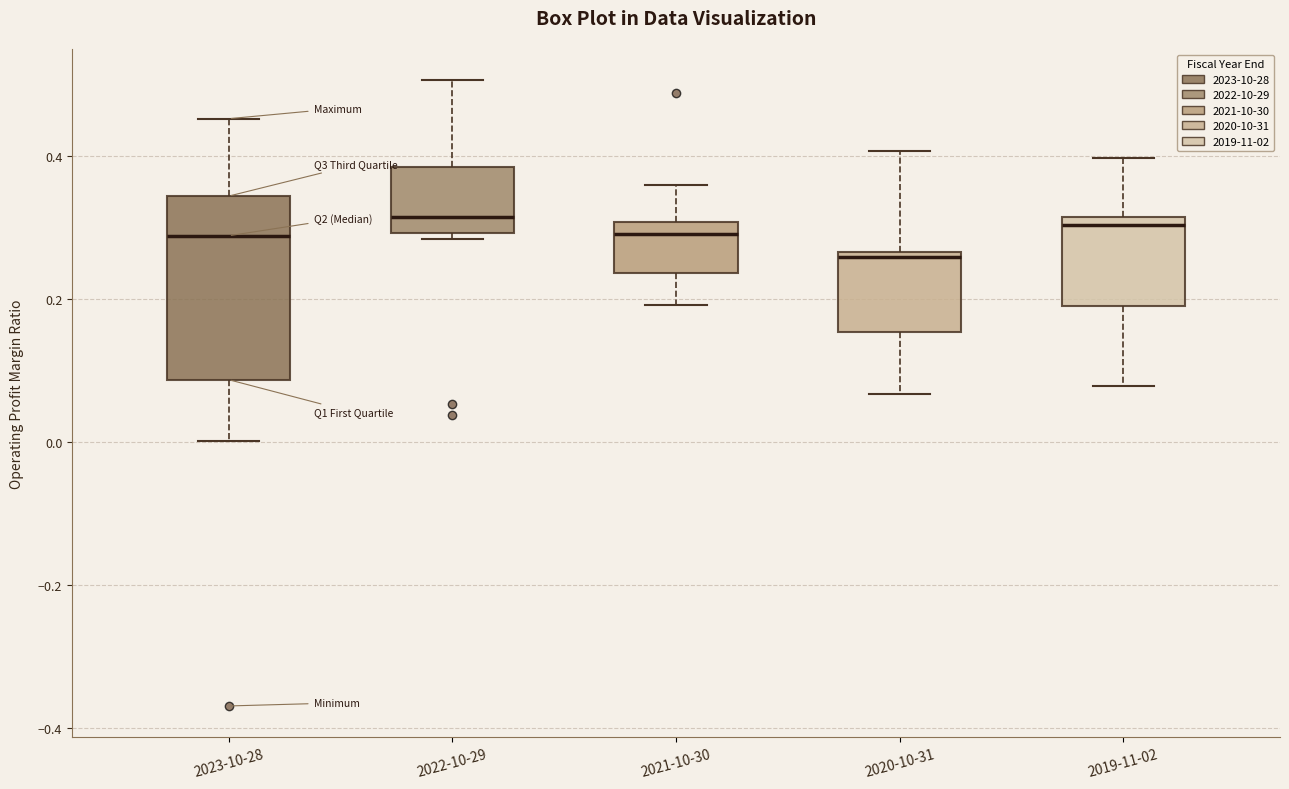

Where is the upper edge of the box for 2020-10-31 on the y-axis? The values are not printed on the chart, so give them approximately, as read against the axis.

0.26